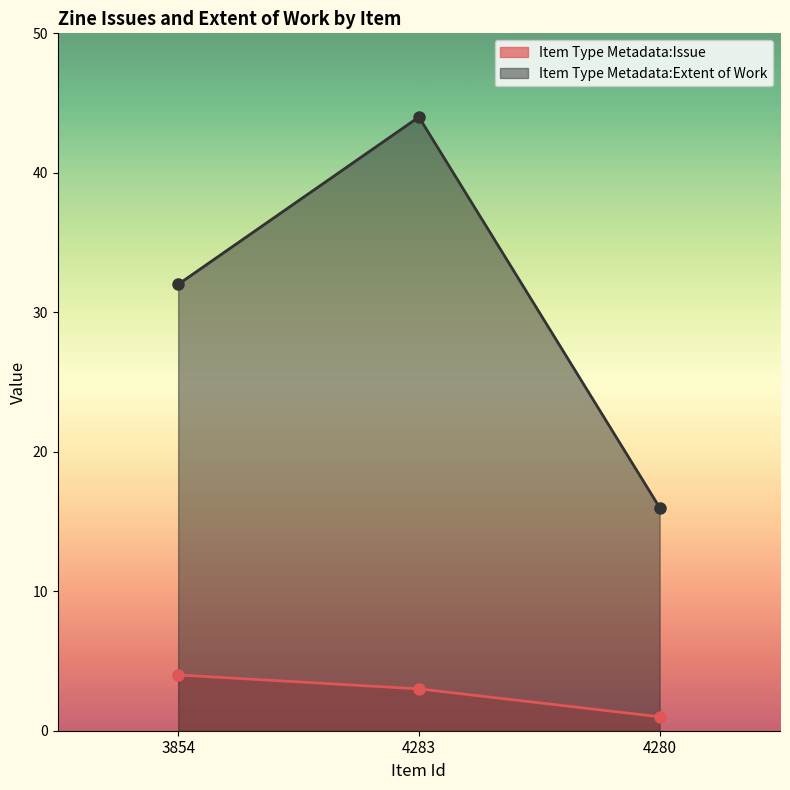

What is the label of the 1st point from the right?

4280